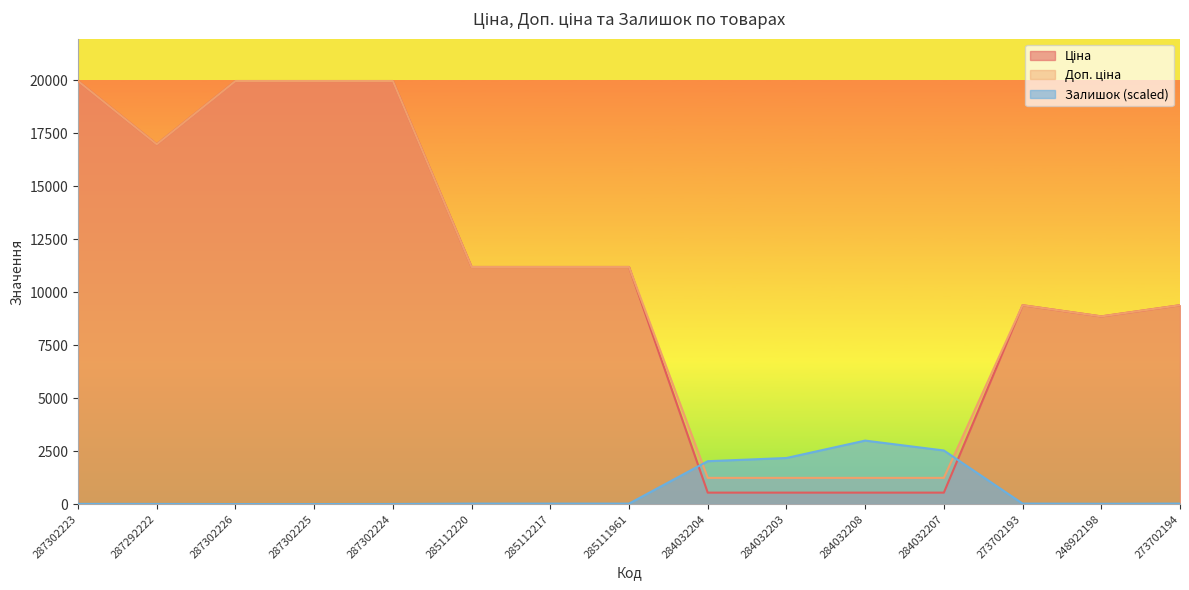

What is the maximum value shown in the chart?

19964.2